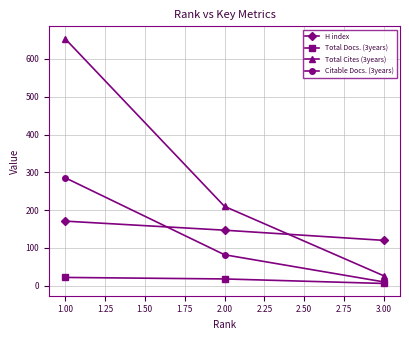

Reading right to left, what are all the values shown in this chart?

H index: 120	147	171
Total Docs. (3years): 6	18	22
Total Cites (3years): 26	210	654
Citable Docs. (3years): 10	82	286